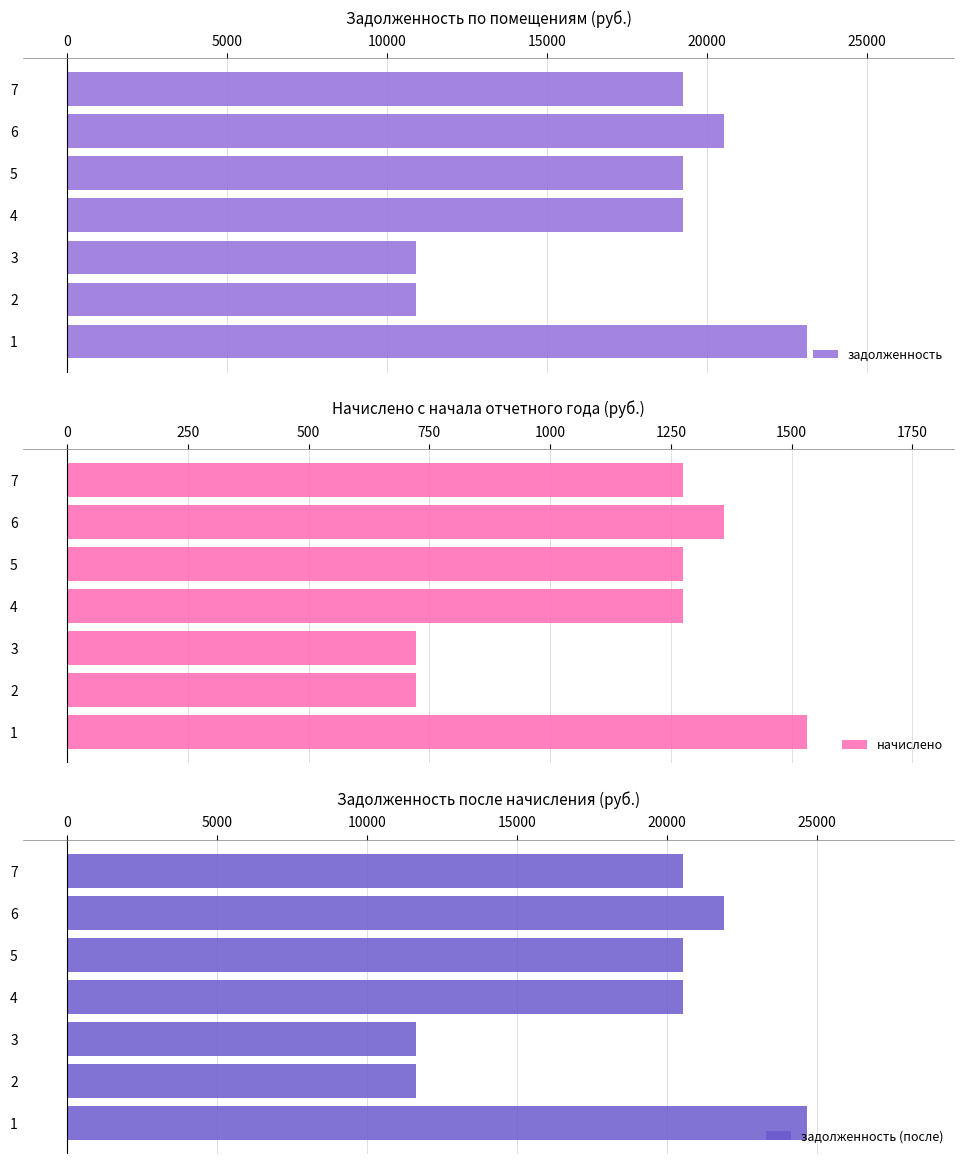

The value of задолженность at 2 is 10914. True or false?

True